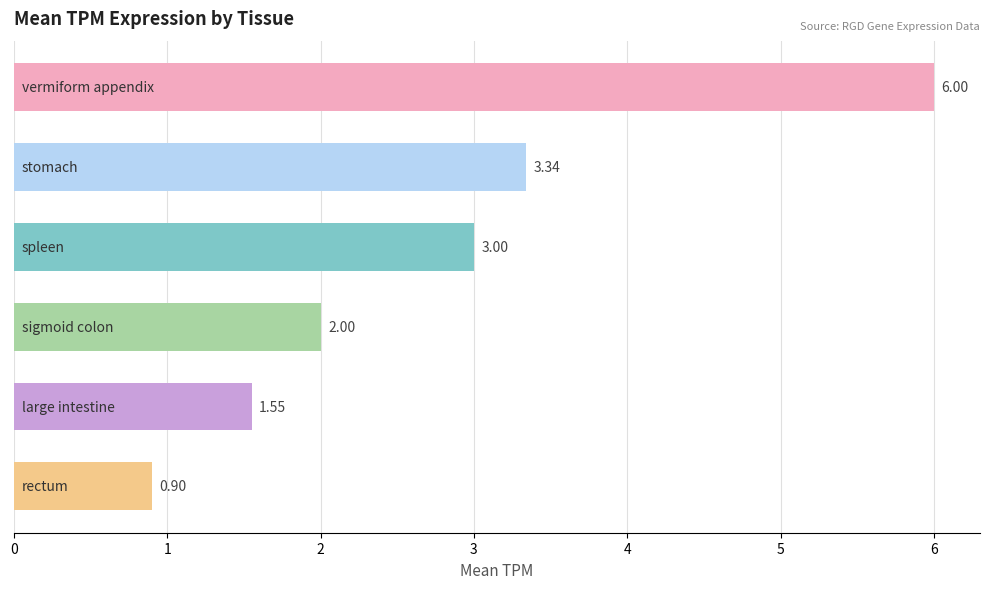

What is the difference between the maximum and minimum values?

5.1